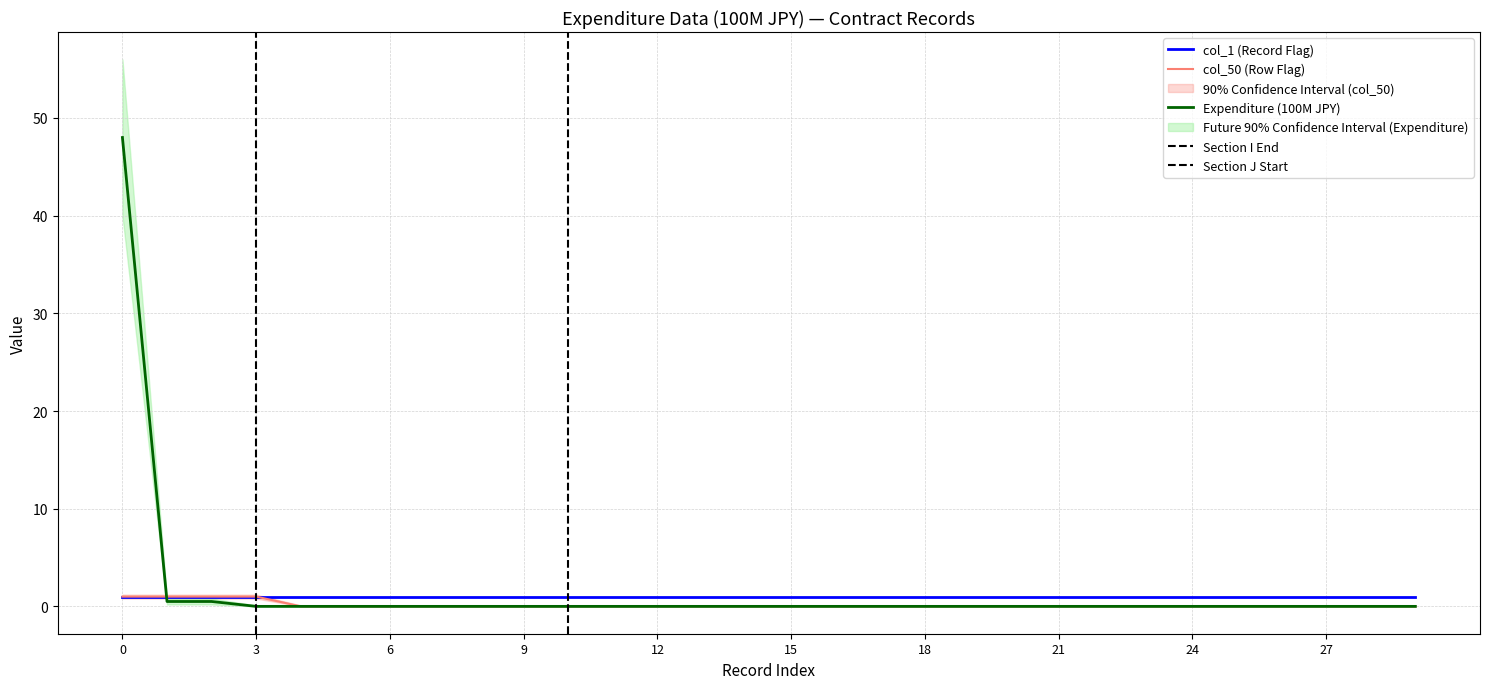

Which series has the largest total across all categories?

expenditure